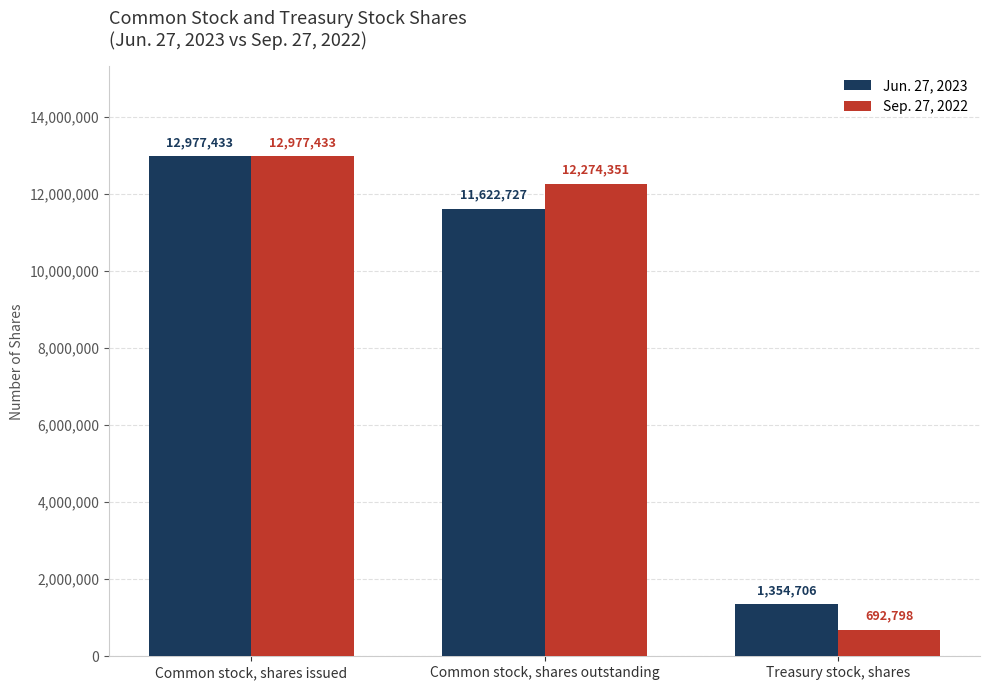

Rank the series at Common stock, shares outstanding from lowest to highest value.

Jun. 27, 2023, Sep. 27, 2022